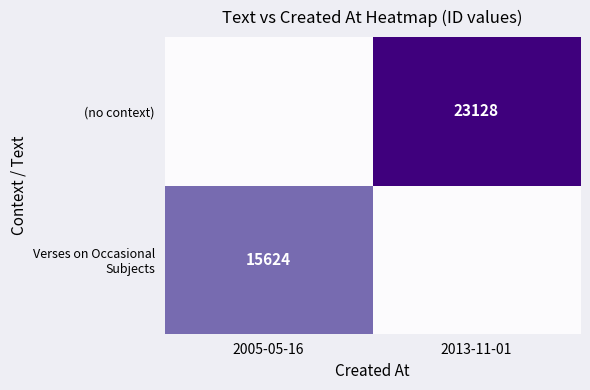

True or false: (no context) has a value of 23128 at 2013-11-01.

True